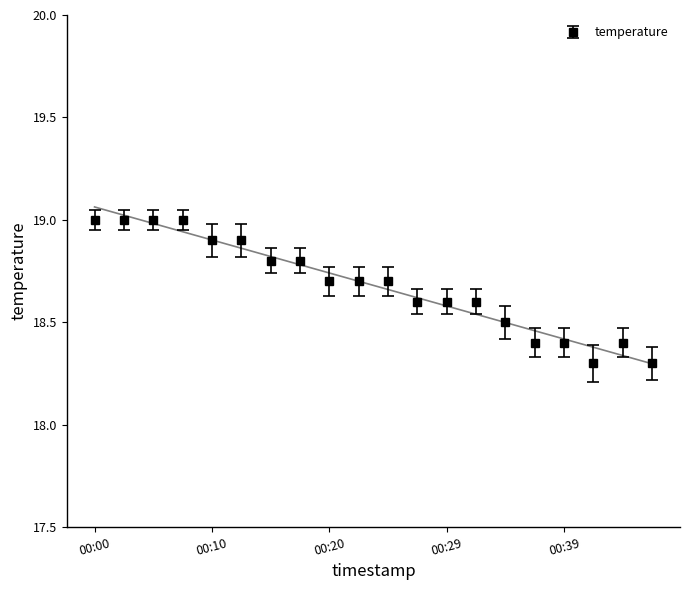

Is it true that the value at 00:25 is 18.7?

True